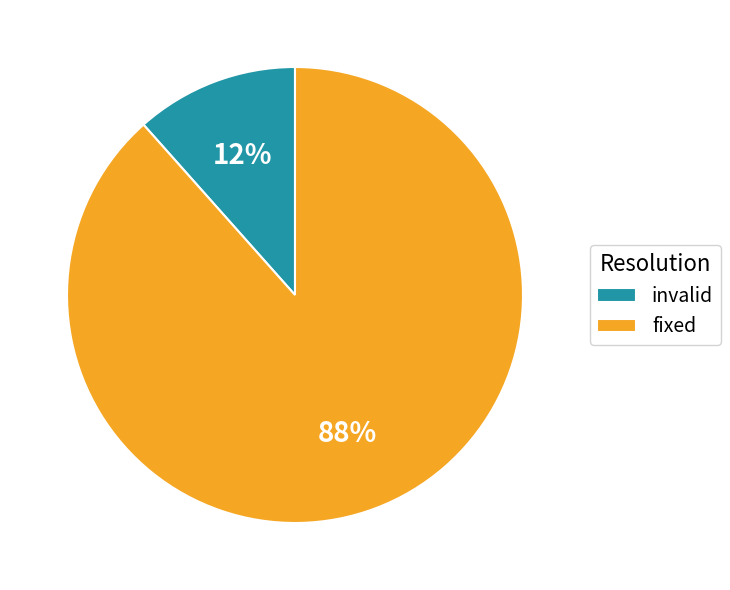

Is there any slice that represents more than half of the pie?

Yes